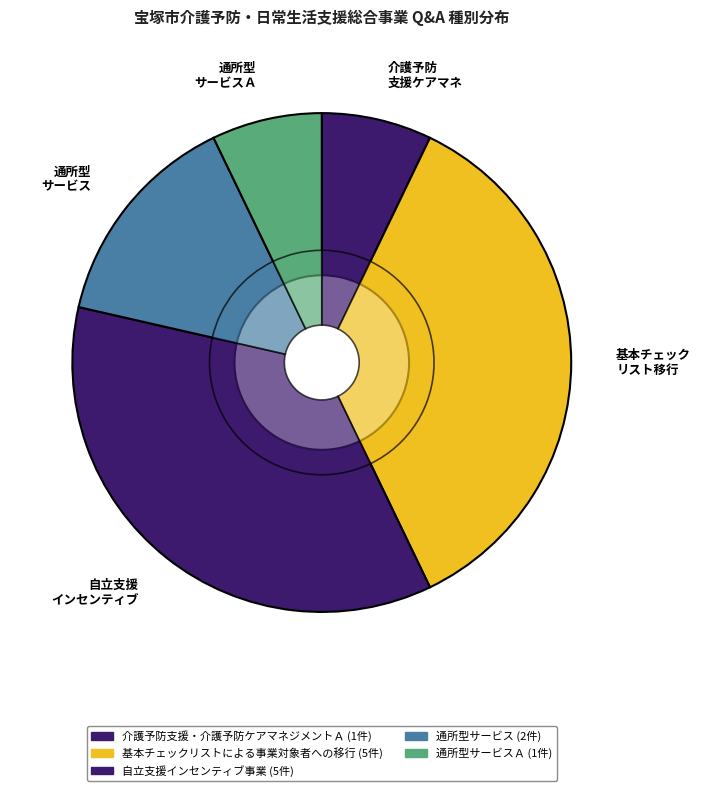

To the nearest percent, what percentage of the pie is 通所型サービスＡ?

7%